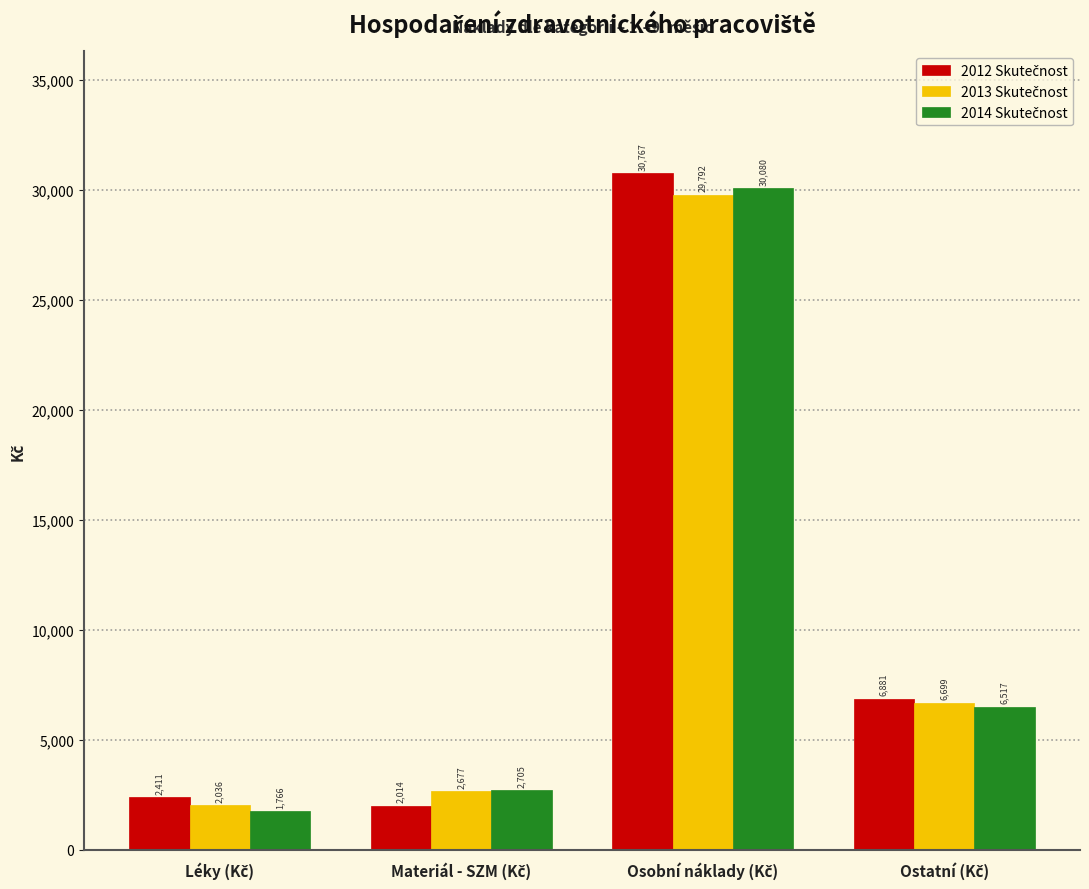

What is the minimum value shown in the chart?

1766.5